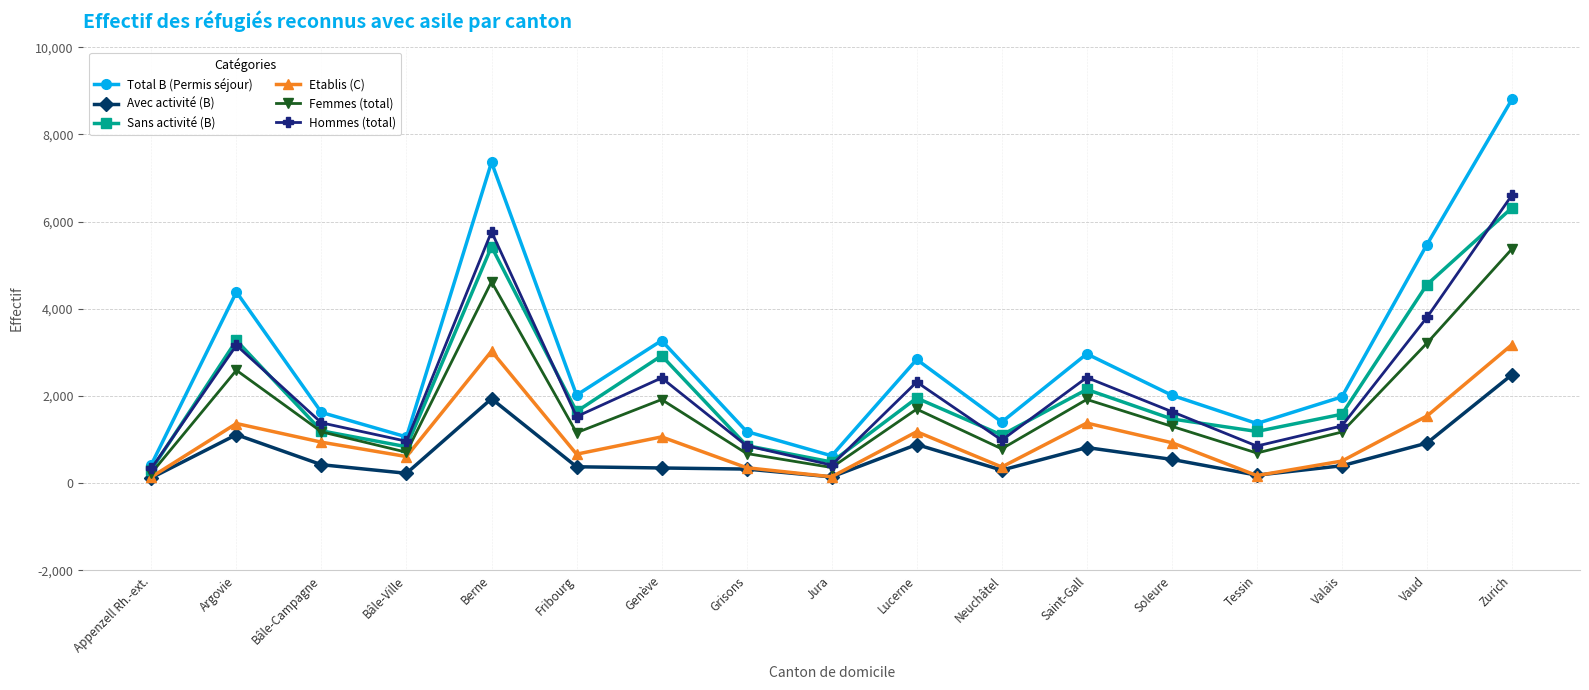

At which label does Avec activité (B) first exceed 398?

Argovie